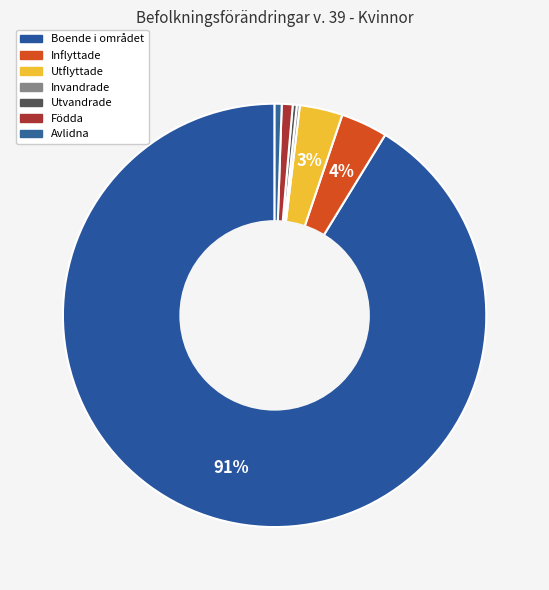

What is the total percentage of Invandrade and Avlidna?

0.8%